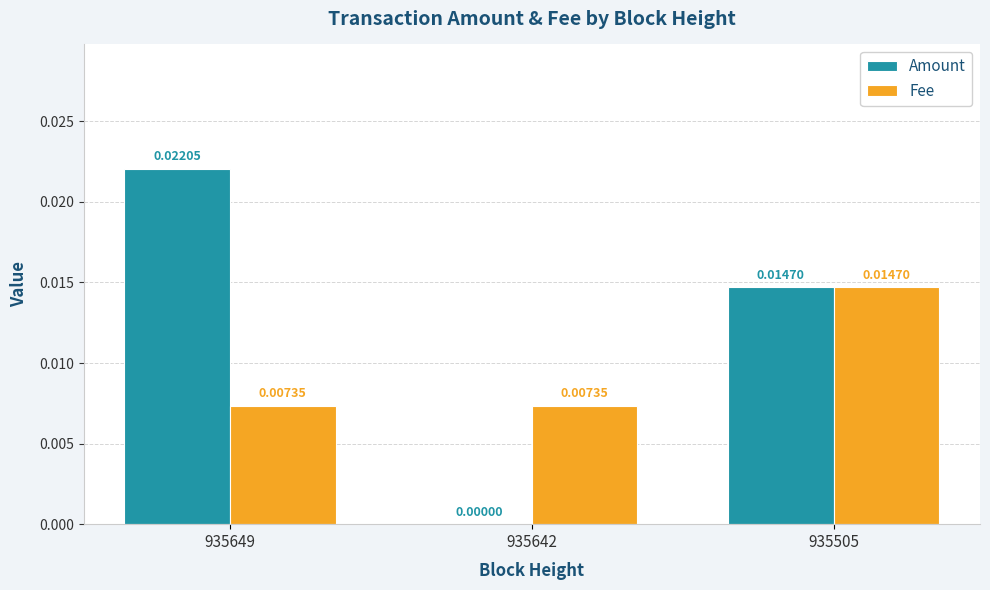

How many groups of bars are there?

3